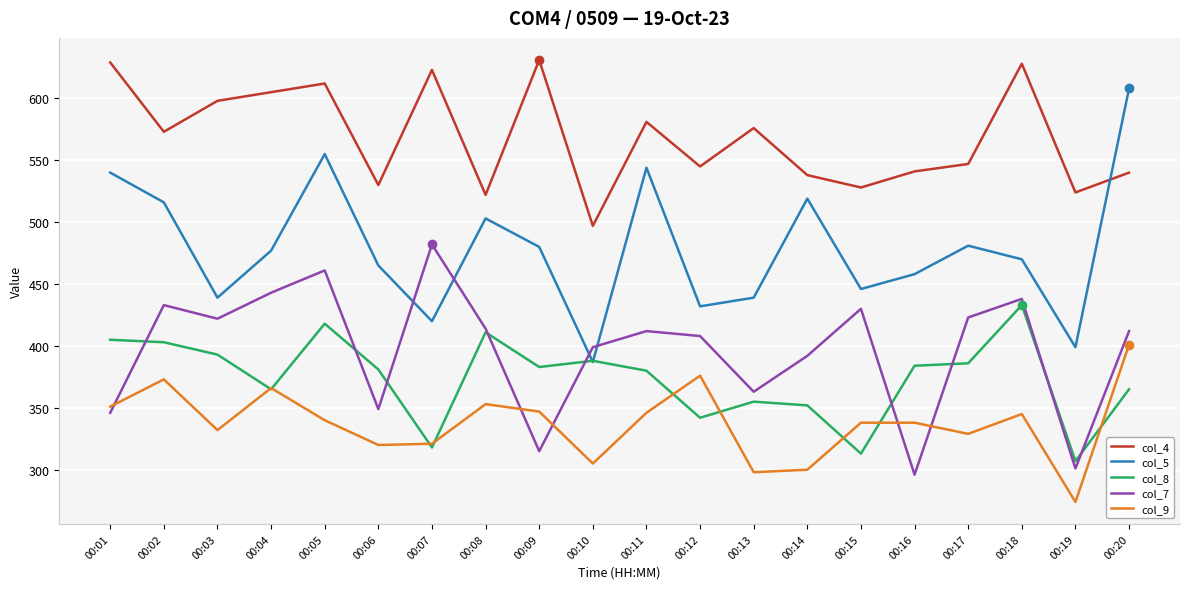

What is the difference between the highest and lowest values at 00:20?

243